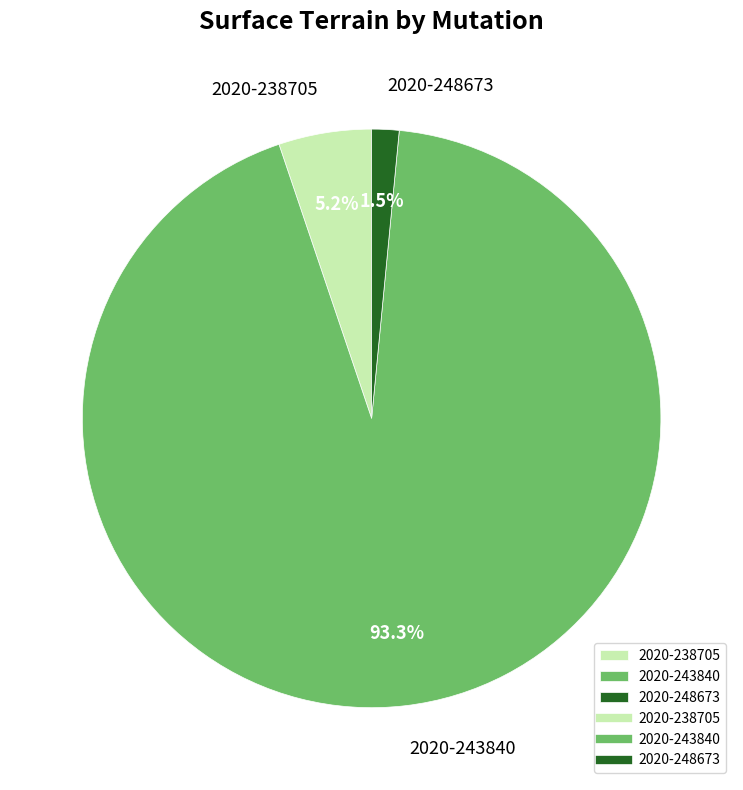

Rank the categories by value from lowest to highest.

2020-248673, 2020-238705, 2020-243840